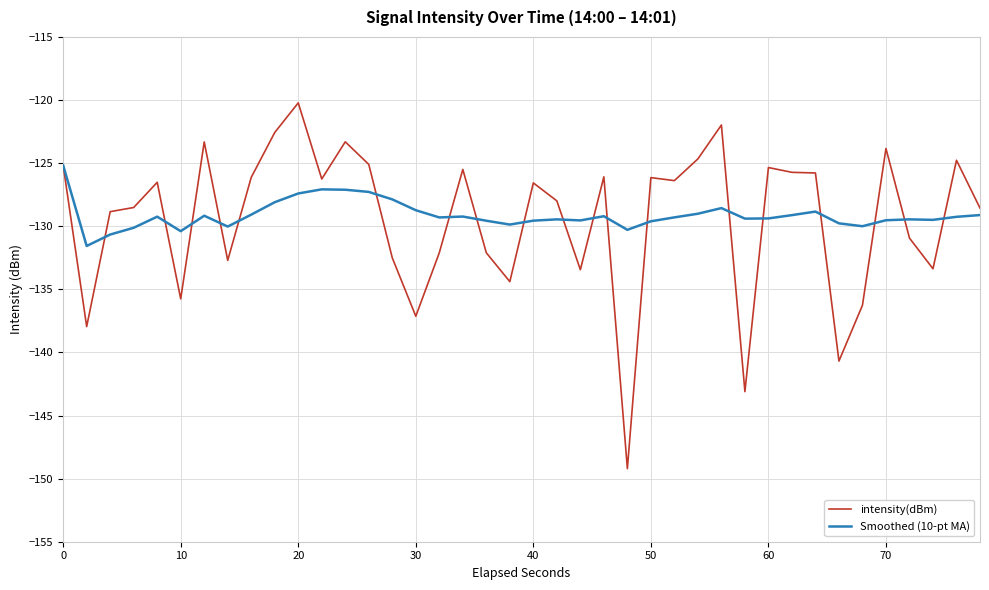

List the series in order of their peak value, highest first.

intensity(dBm), Smoothed (10-pt MA)